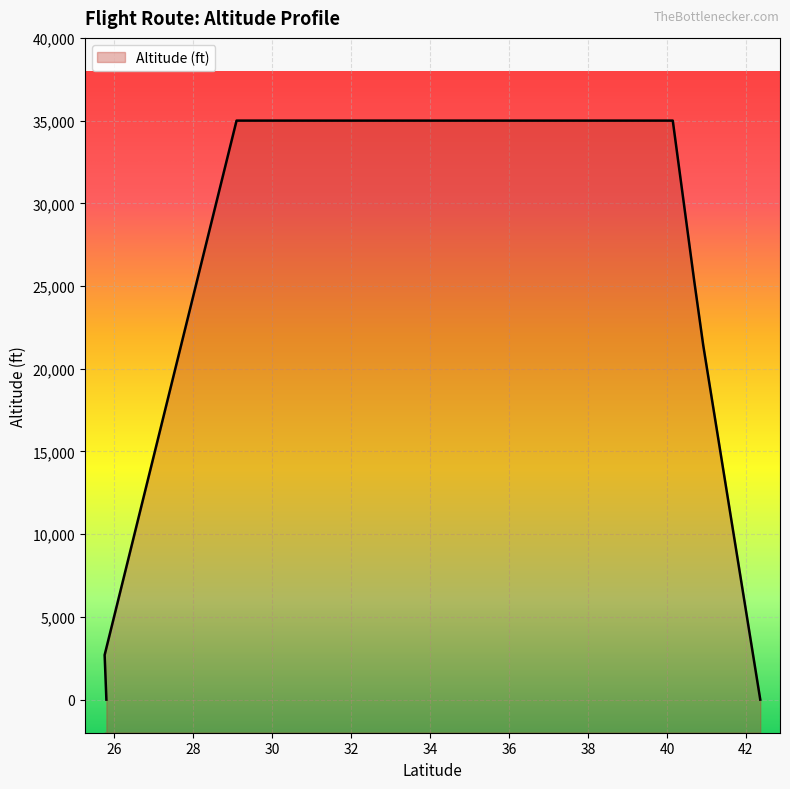

What is the change in value from 35000 to 25300?

-9700